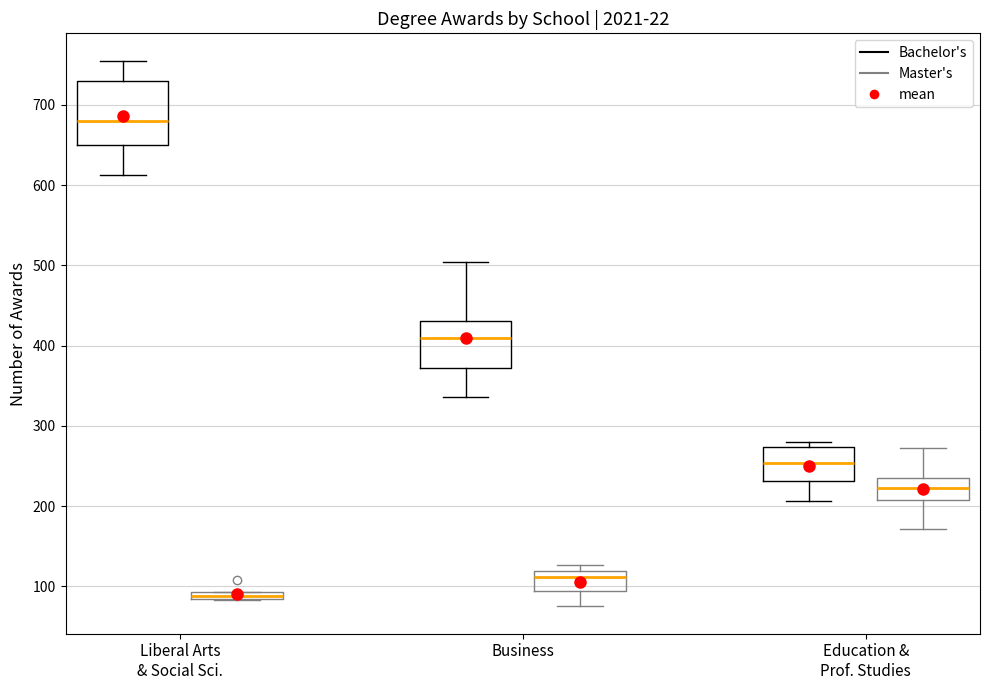

Where is the upper edge of the box for Liberal Arts & Social Sci. (Master's) on the y-axis? The values are not printed on the chart, so give them approximately, as read against the axis.

90